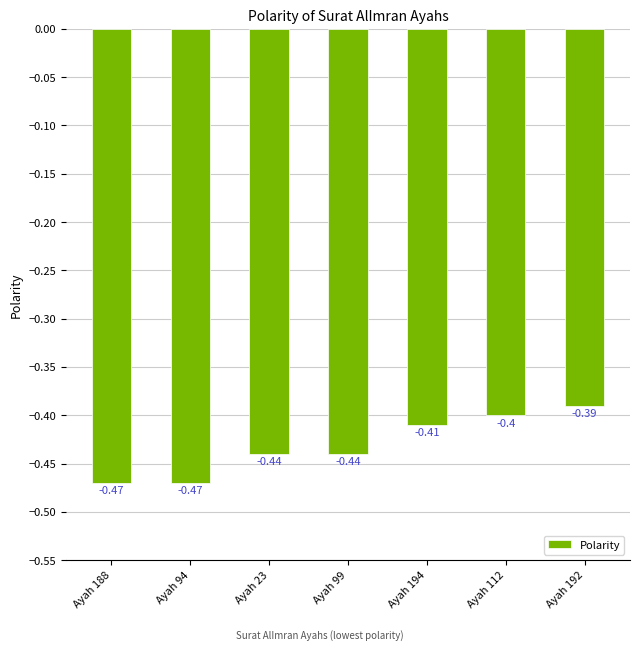

What is the sum of the values at Ayah 112 and Ayah 188?

-0.9